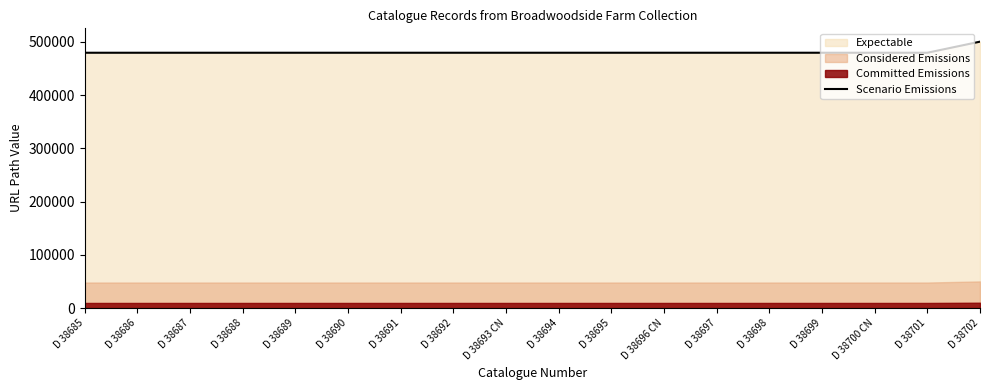

Reading left to right, extract all data points from this chart.

D 38685=479748	D 38686=479749	D 38687=479750	D 38688=479751	D 38689=479752	D 38690=479753	D 38691=479754	D 38692=479755	D 38693 CN=479756	D 38694=479757	D 38695=479758	D 38696 CN=479759	D 38697=479760	D 38698=479761	D 38699=479762	D 38700 CN=479763	D 38701=479764	D 38702=500587